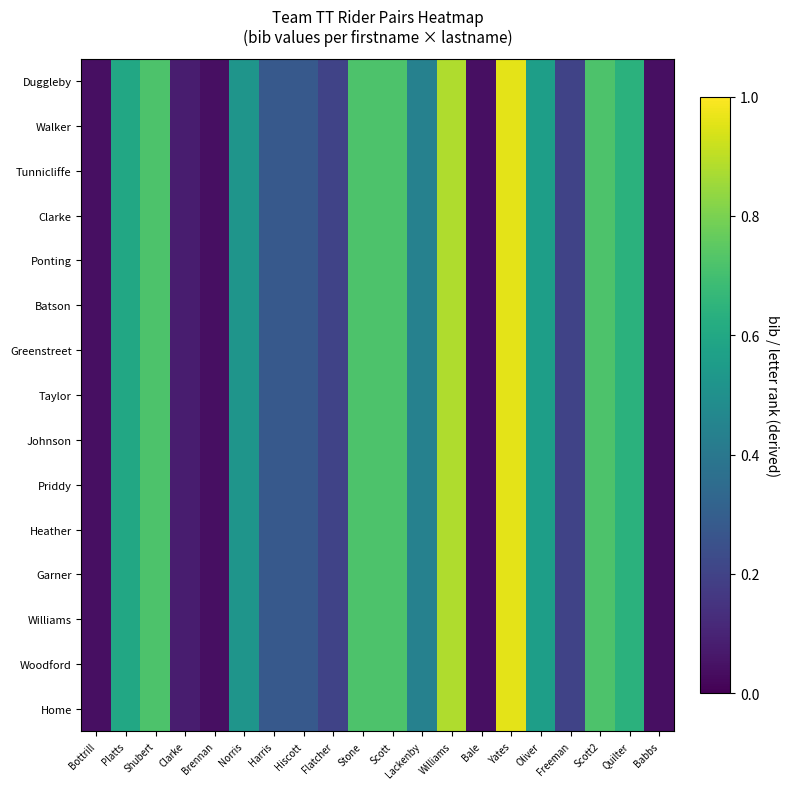

What is the maximum value shown in the chart?

1.0